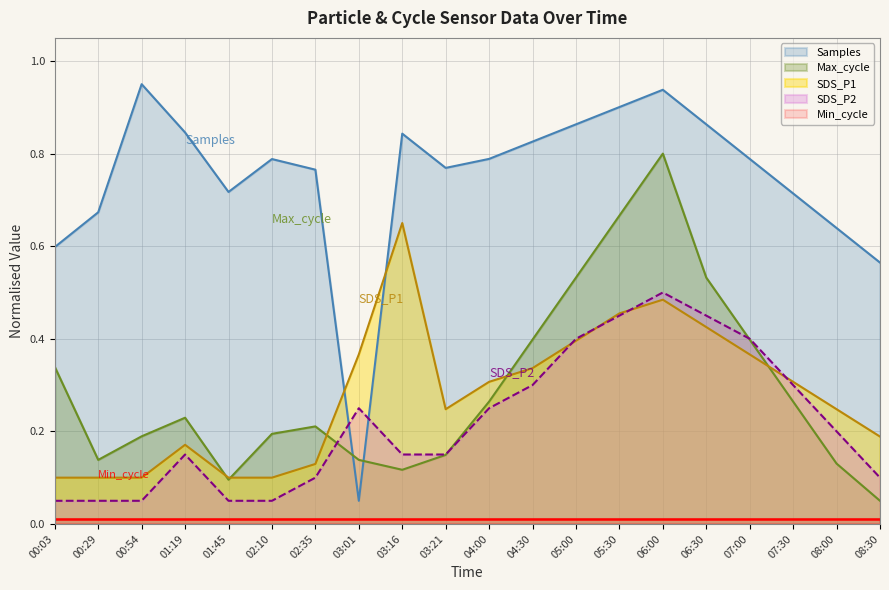

After their last crossing, which series has the higher values: SDS_P1 or Samples?

Samples